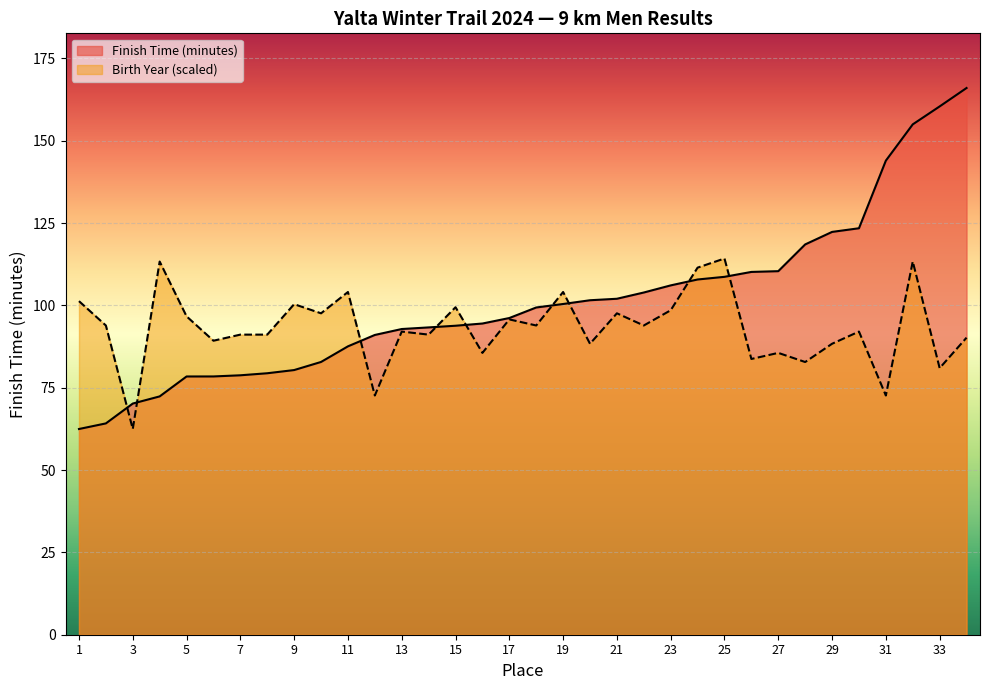

Reading left to right, what are all the values shown in this chart?

Finish Time (minutes): 1=62.5	2=64.2	3=70.2	4=72.4	5=78.4	6=78.4	7=78.8	8=79.4	9=80.4	10=82.8	11=87.6	12=91.0	13=92.8	14=93.3	15=93.8	16=94.5	17=96.2	18=99.4	19=100.4	20=101.6	21=102.0	22=103.9	23=106.1	24=107.9	25=108.7	26=110.2	27=110.4	28=118.5	29=122.3	30=123.4	31=144.0	32=155.0	33=160.4	34=166.0
Birth Year: 1=101.3	2=93.9	3=62.5	4=113.3	5=96.7	6=89.3	7=91.1	8=91.1	9=100.4	10=97.6	11=104.1	12=72.6	13=92.1	14=91.1	15=99.5	16=85.6	17=95.8	18=93.9	19=104.1	20=88.4	21=97.6	22=93.9	23=98.5	24=111.5	25=114.2	26=83.7	27=85.6	28=82.8	29=88.4	30=92.1	31=72.6	32=113.3	33=81.0	34=90.2